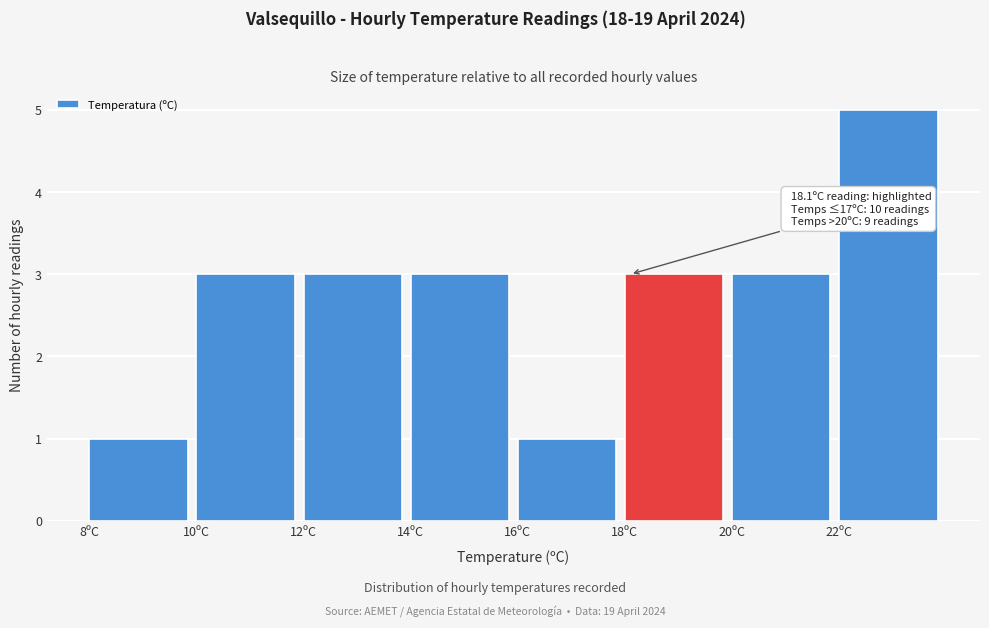

Over which range of the x-axis is the bar tallest?

22 to 24